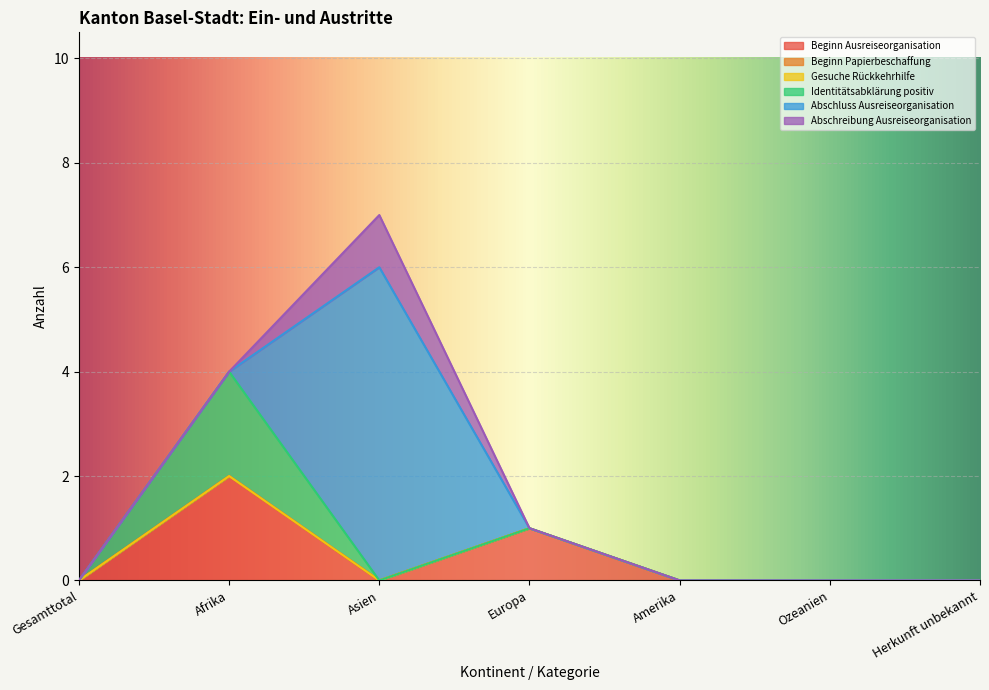

Which series ends up on top after the final intersection of Identitätsabklärung positiv and Abschluss Ausreiseorganisation?

Abschluss Ausreiseorganisation